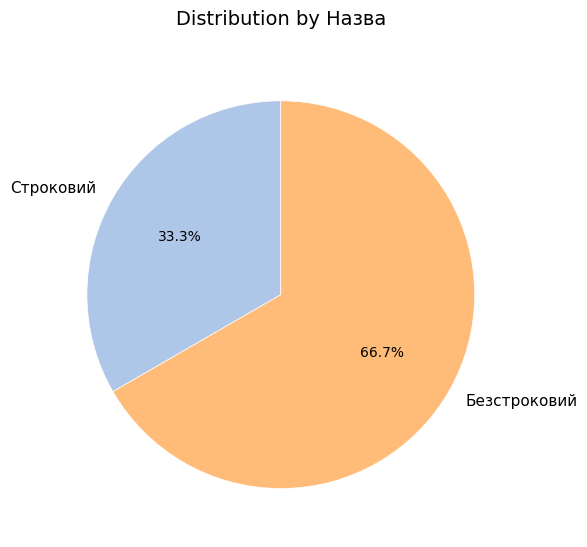

To the nearest percent, what is the average slice percentage?

50%